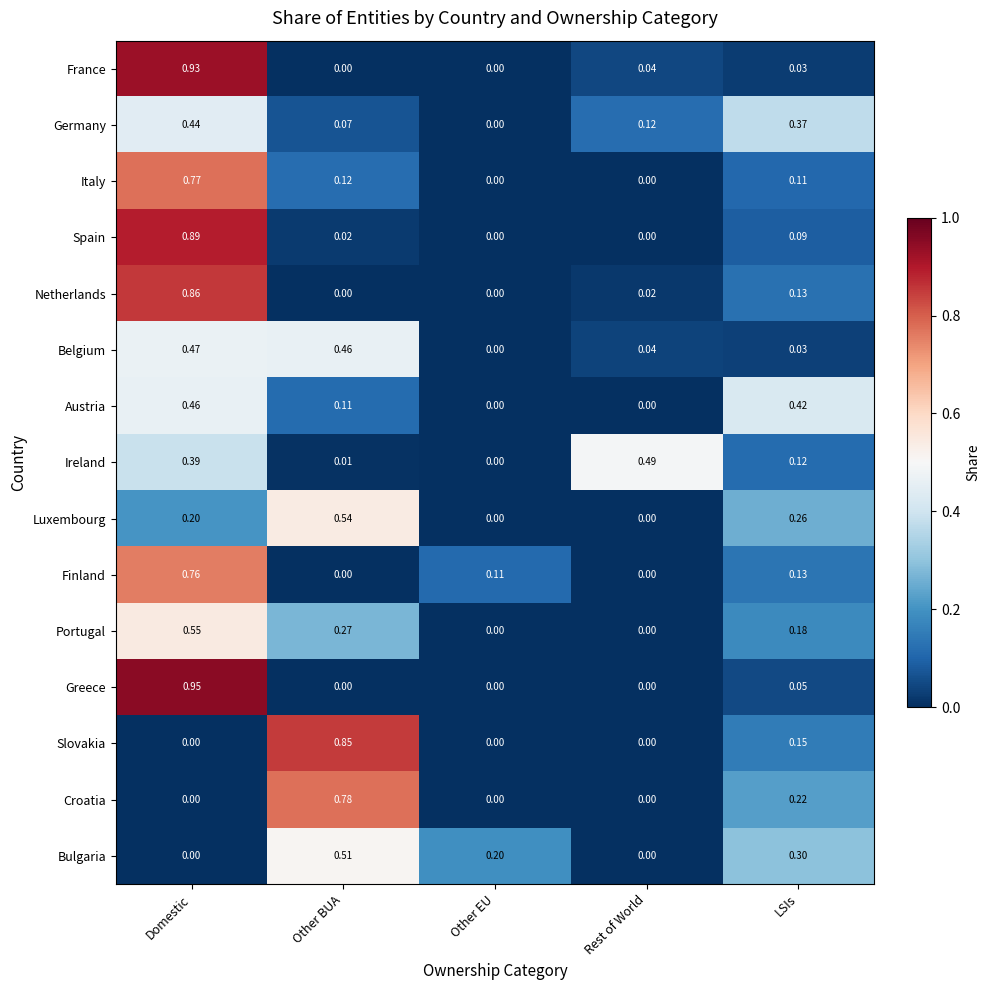

Between Other BUA and Rest of World, which series saw the biggest shift?

Slovakia